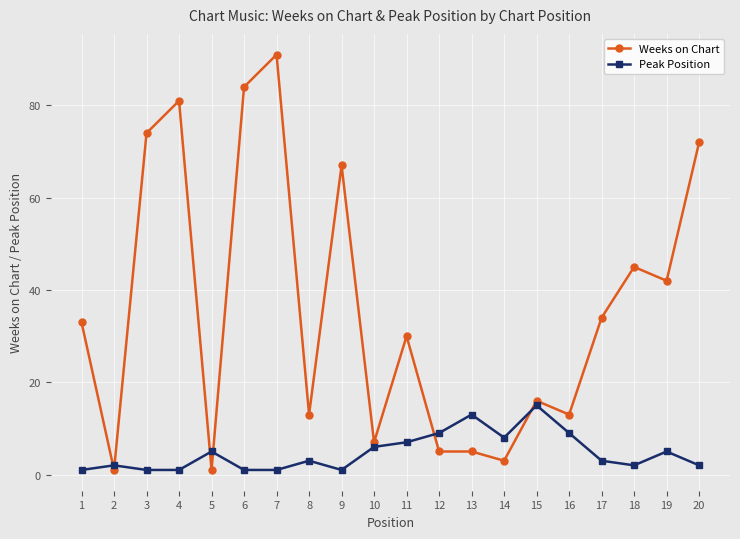

Between 12 and 18, which series saw the biggest shift?

Weeks on Chart